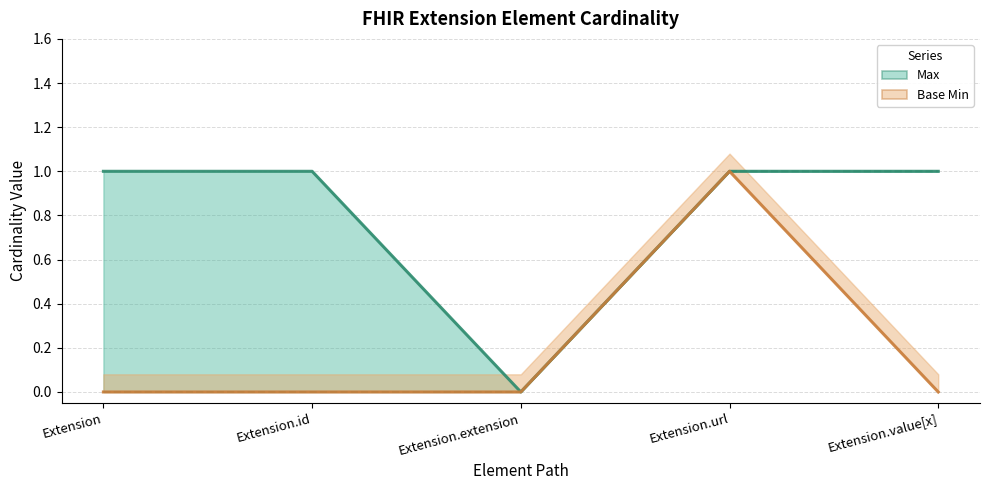

At how many categories does at least one series exceed 0?

4